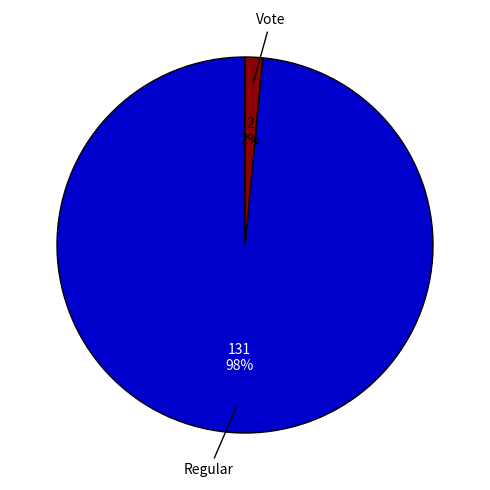

To the nearest percent, what is the combined percentage of Regular and Vote?

100%